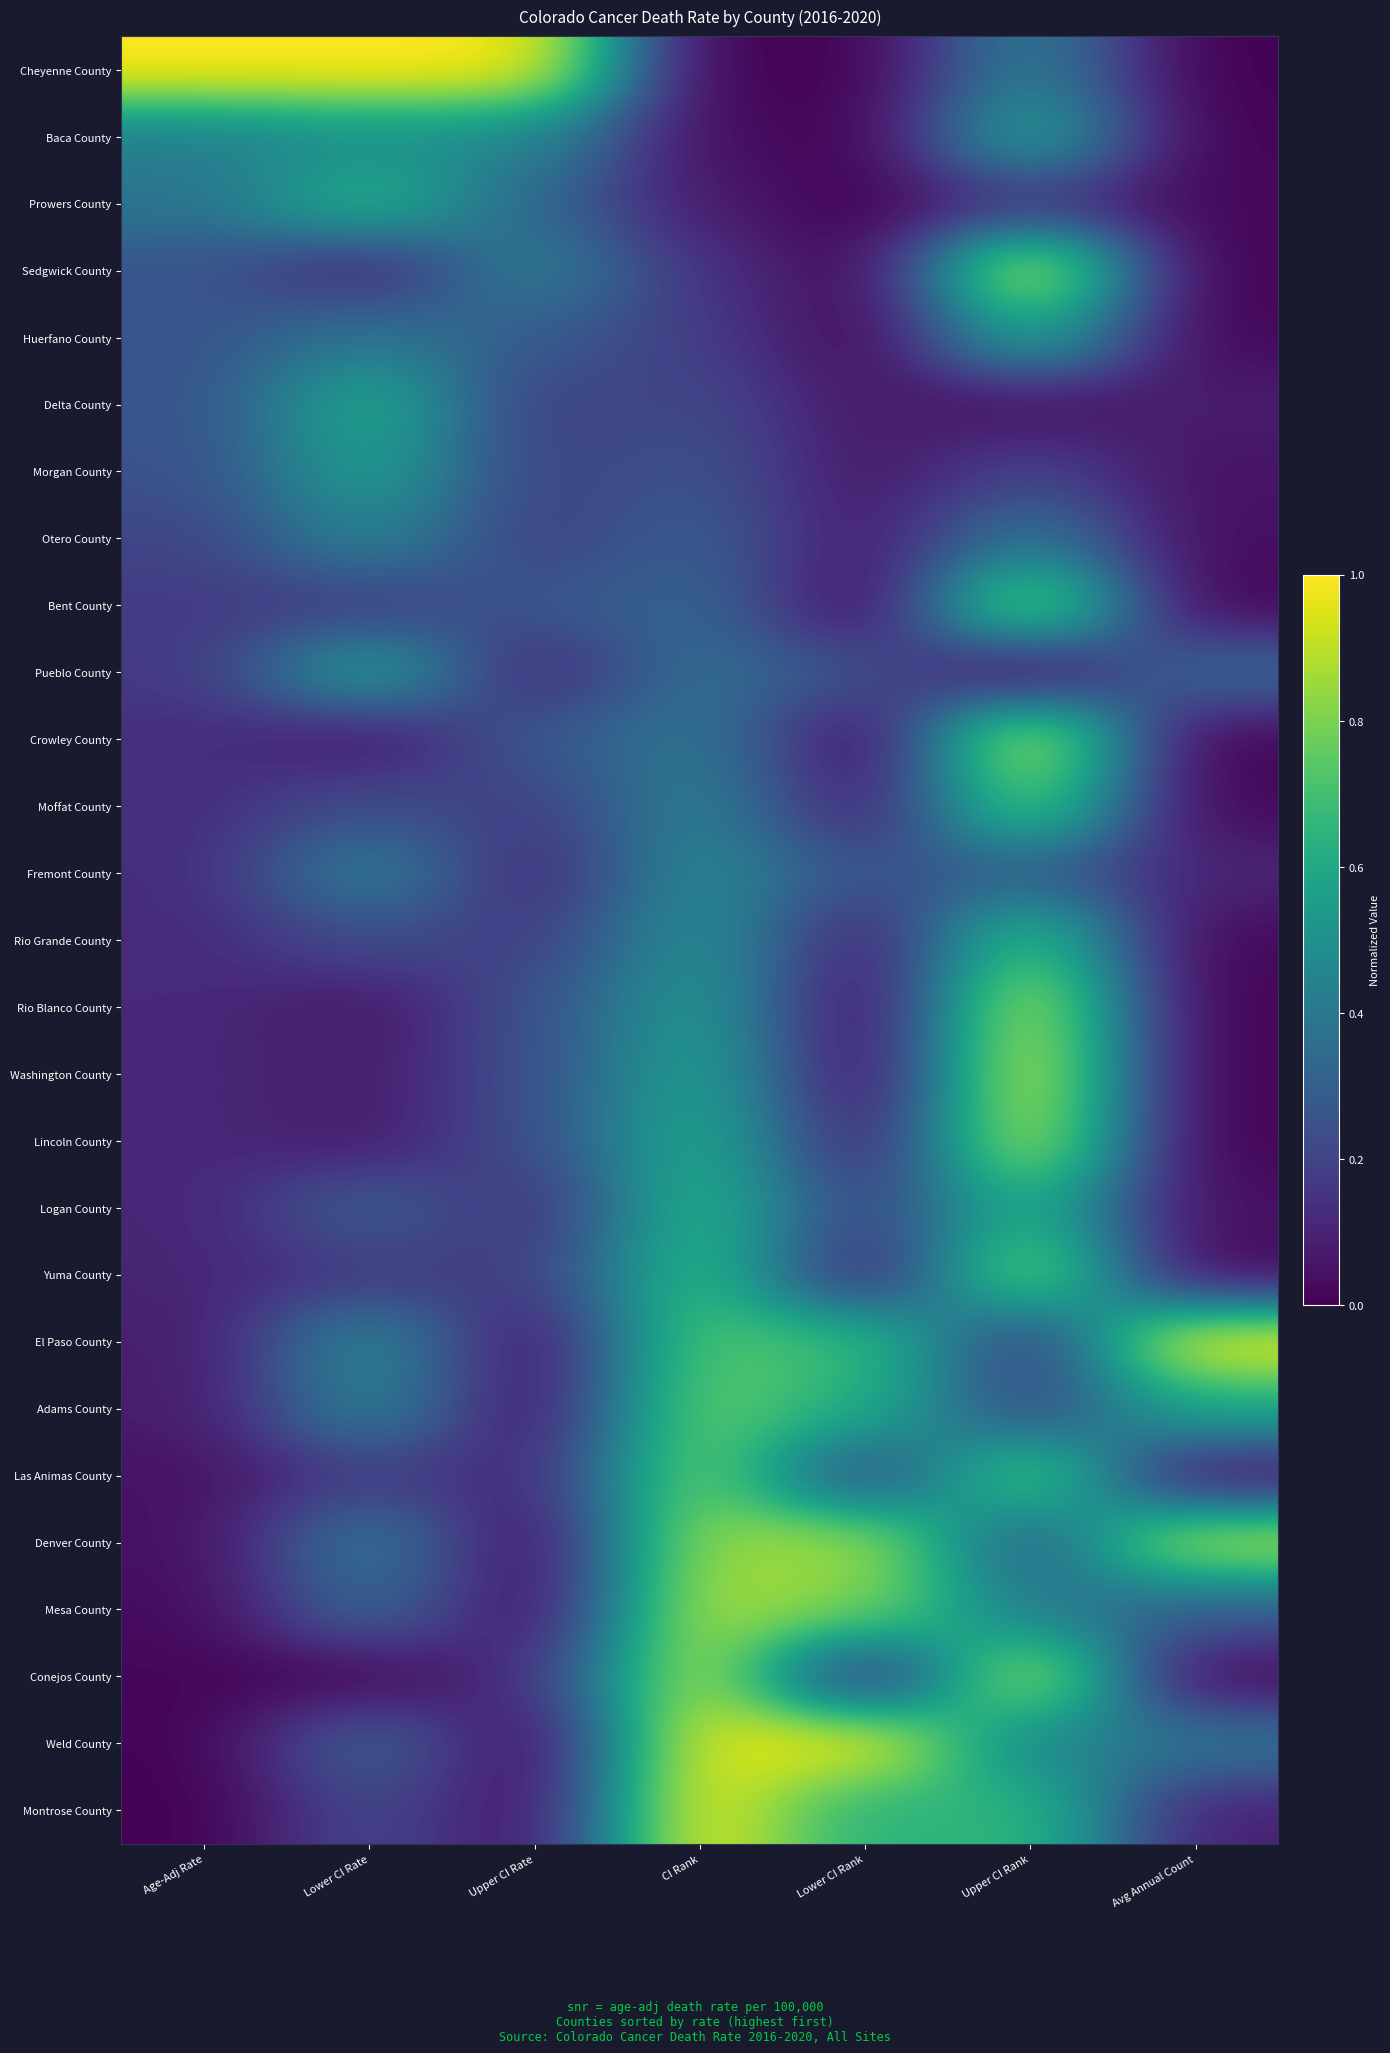

Rank the series by their maximum value, from lowest to highest.

Otero County, Fremont County, Morgan County, Pueblo County, Baca County, Huerfano County, Delta County, Prowers County, Logan County, Rio Grande County, Adams County, Moffat County, Las Animas County, Yuma County, Bent County, Mesa County, Denver County, Rio Blanco County, Lincoln County, Conejos County, Crowley County, Washington County, Cheyenne County, Sedgwick County, El Paso County, Weld County, Montrose County